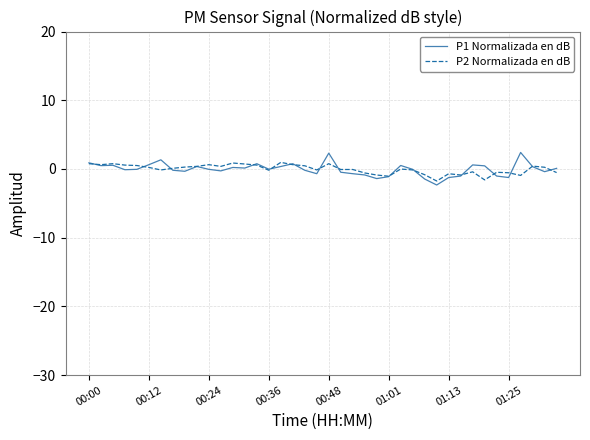

What is the smallest value displayed?

-2.3